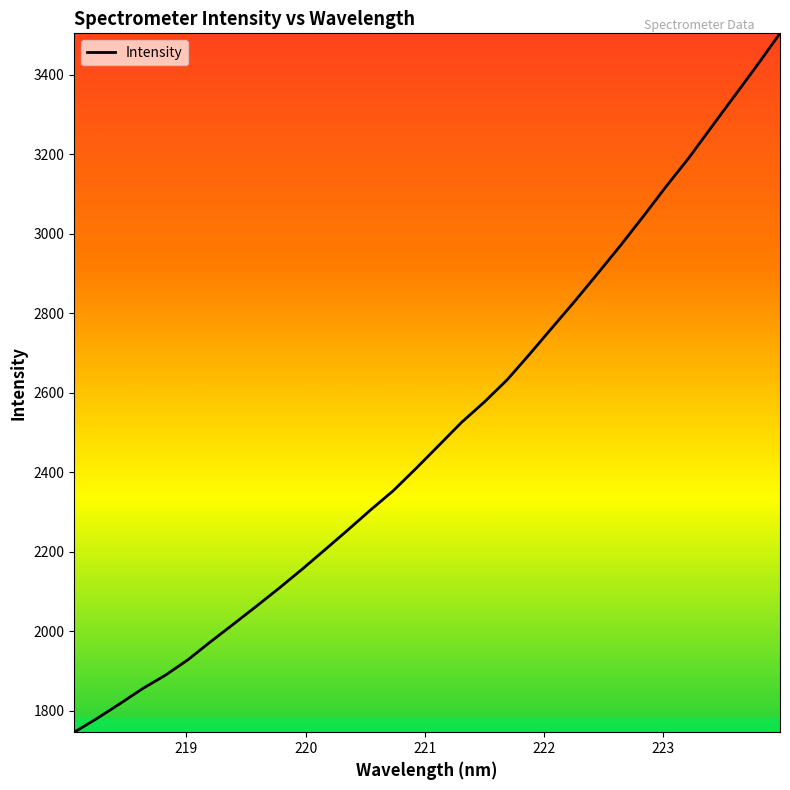

What is the minimum value shown in the chart?

1745.7